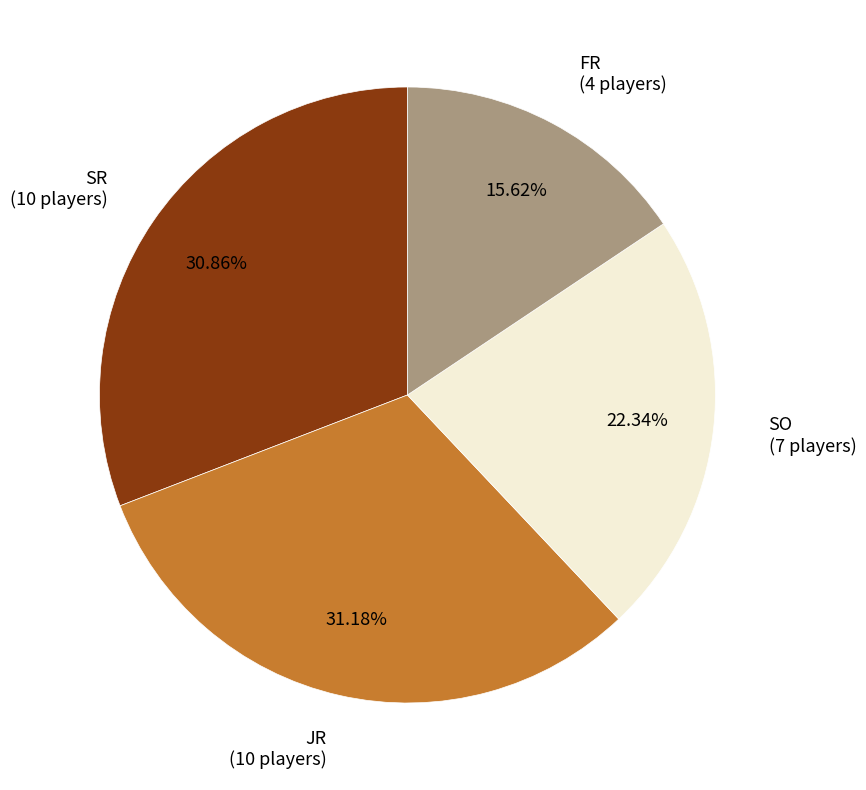

What percentage is the FR slice, to the nearest percent?

16%